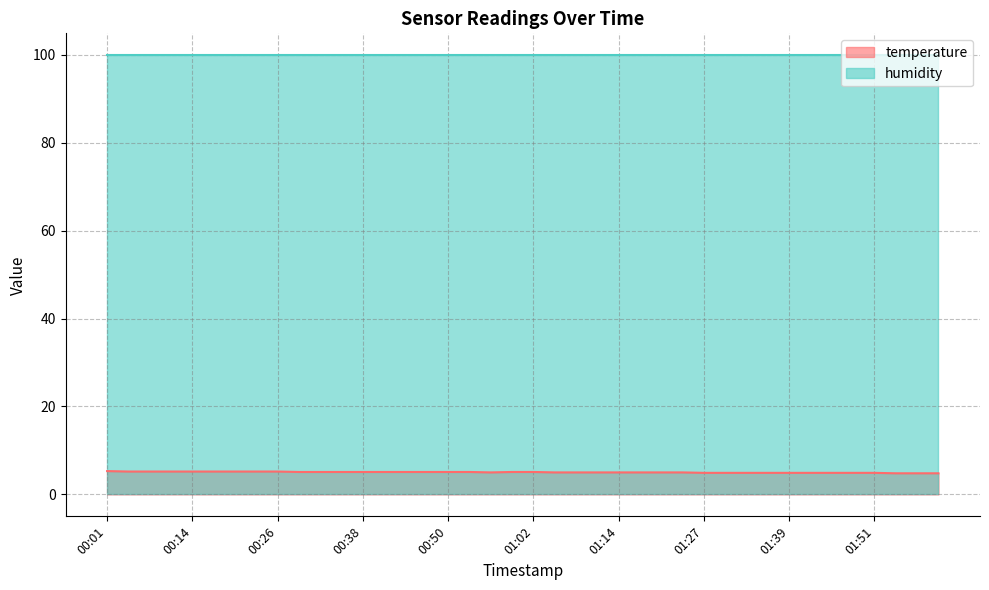

How many interior local valleys (lower than both neighbors) does the data have?

1